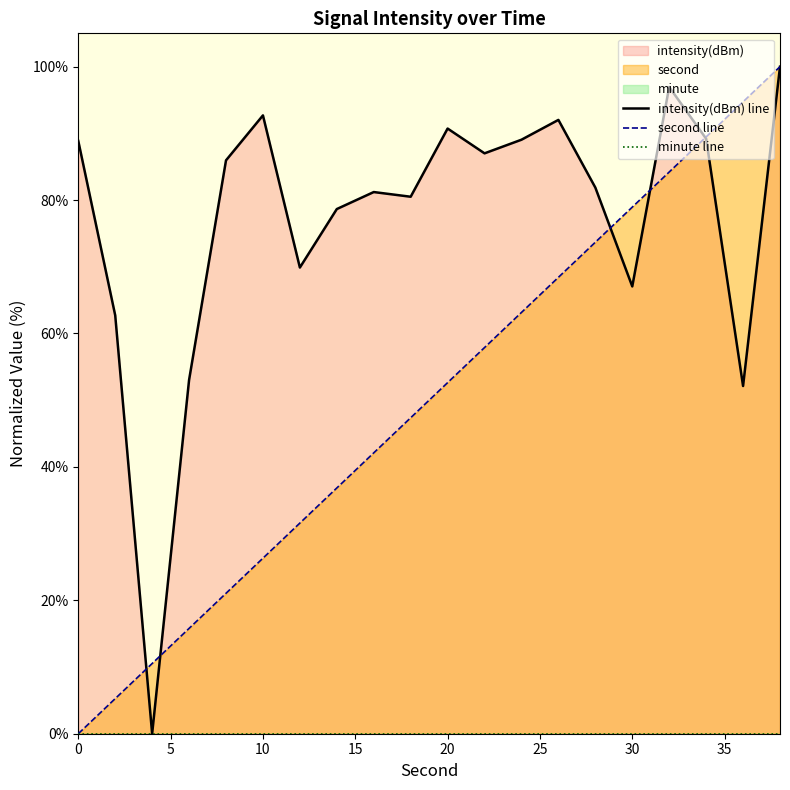

True or false: second line has a value of 79.1 at 20.

False